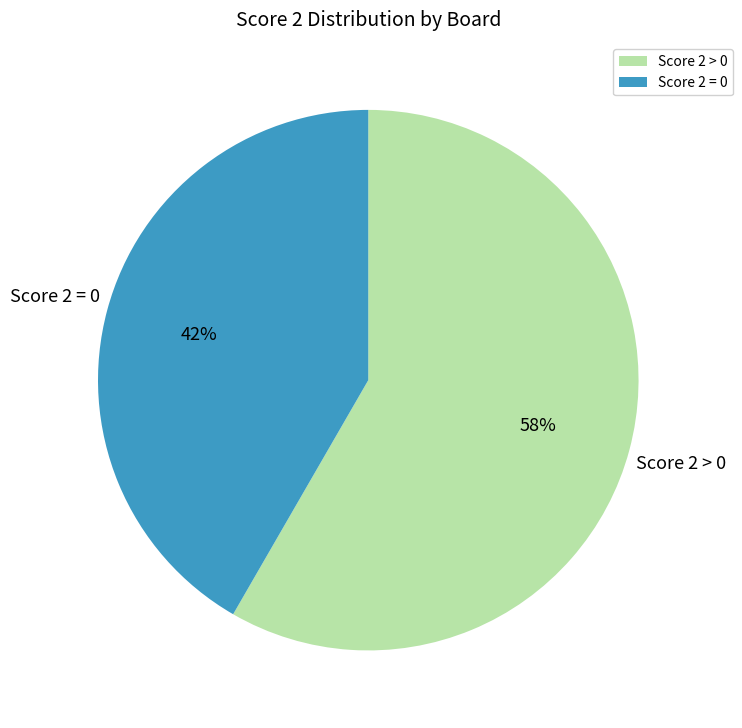

Is there a majority slice in this chart?

Yes